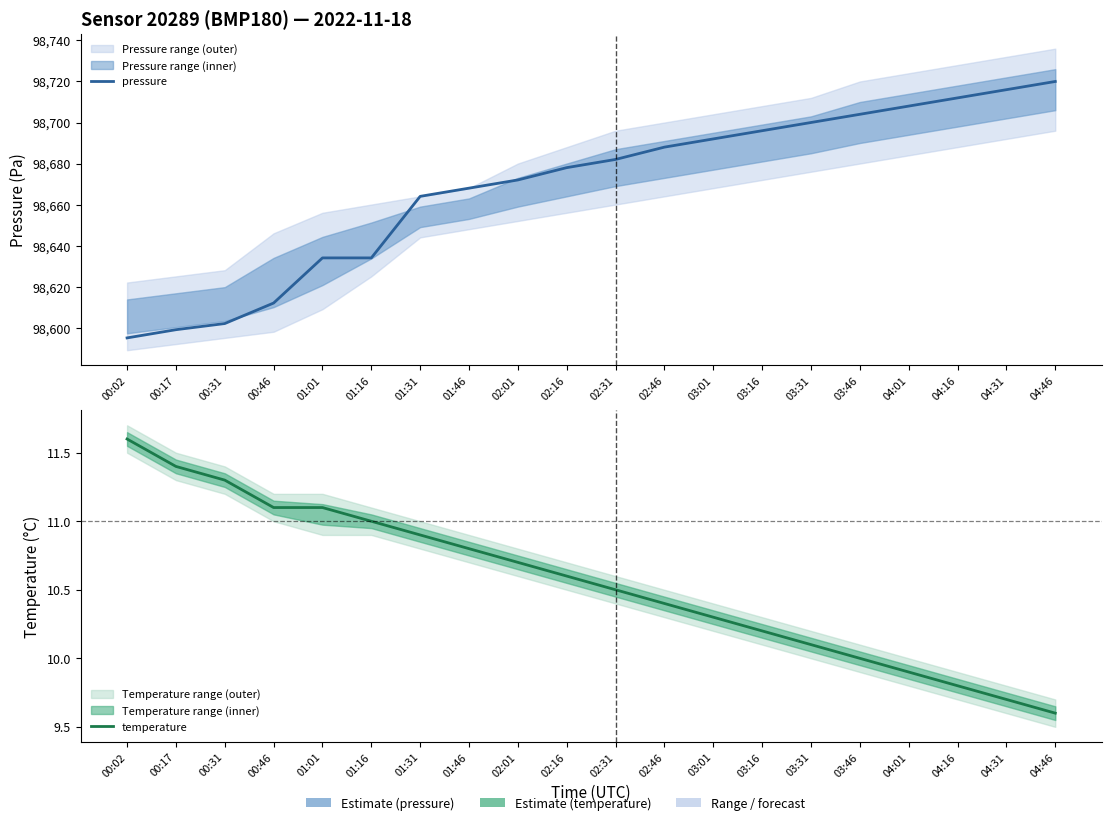

True or false: temperature and pressure cross at least once.

False